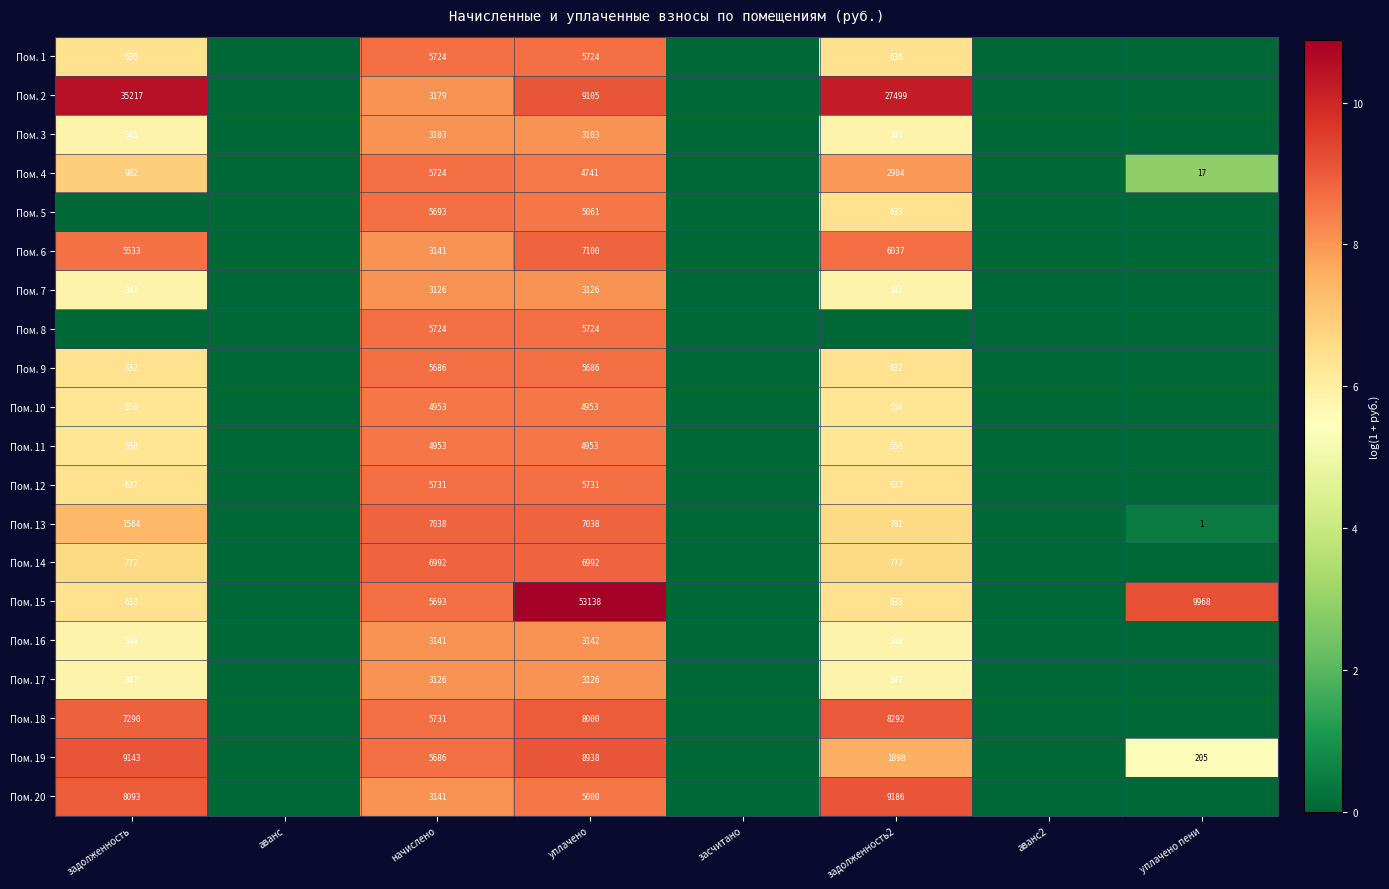

What is the difference between the highest and lowest values at задолженность?

10.5